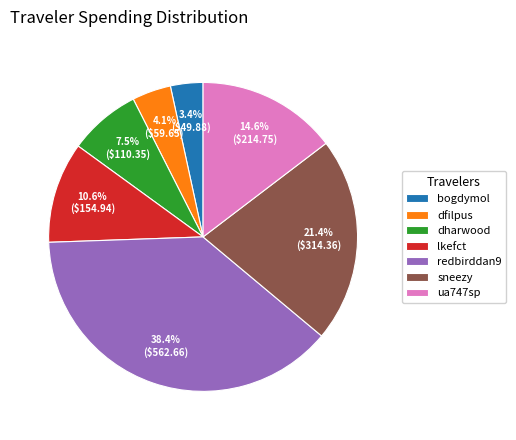

How many slices are in this pie chart?

7